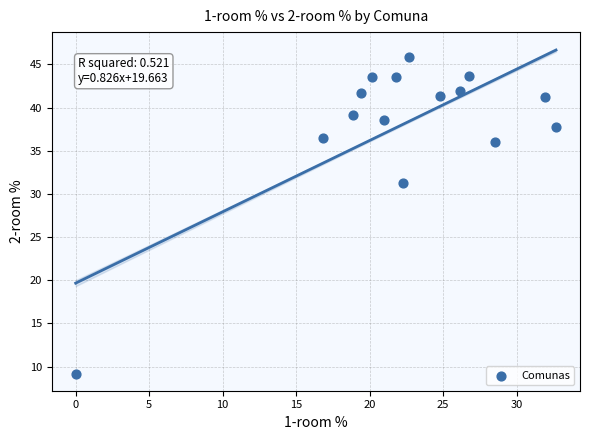

What Y value in the scatter plot is closest to 27?

31.2